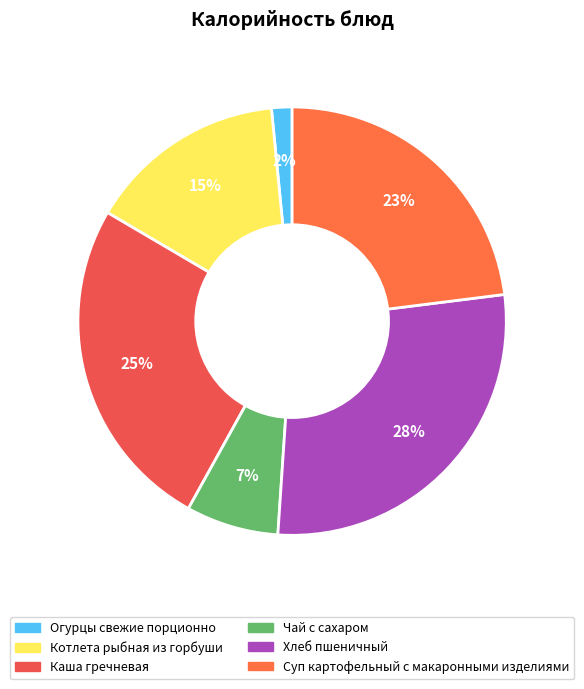

To the nearest percent, what is the difference between the Хлеб пшеничный and Котлета рыбная из горбуши slice percentages?

13%